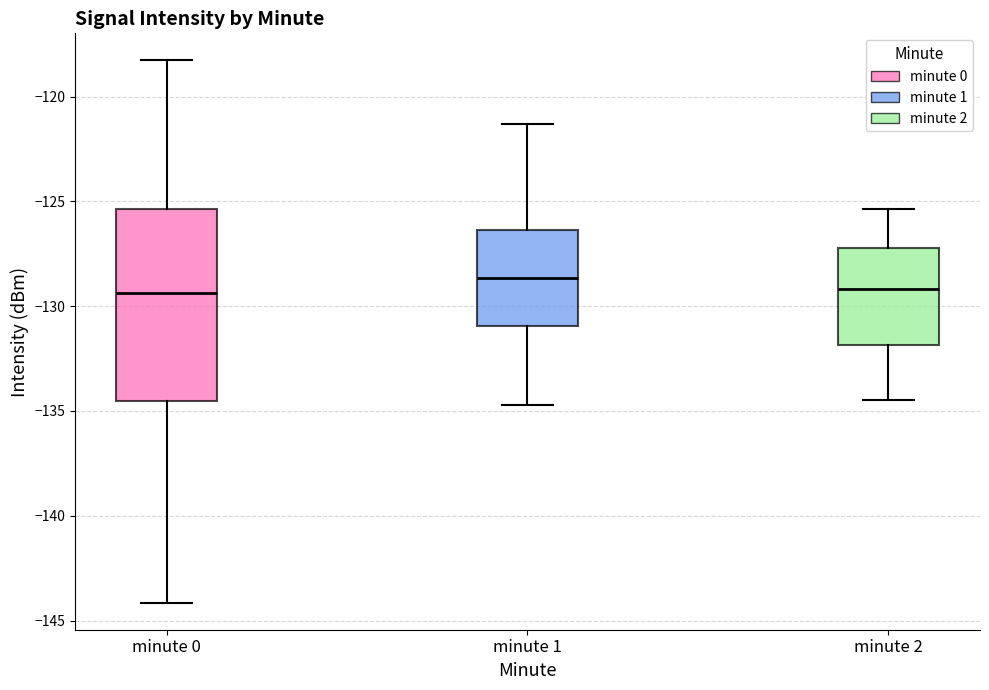

Reading left to right, read every box against the y-axis: the position of its median line, the range the box covers, and the ends of its whiskers. The values are not printed on the chart, so give them approximately, as read against the axis.

minute 0: median -129.5, box -134.5 to -125.5, whiskers -144.0 to -118.5
minute 1: median -128.5, box -131.0 to -126.5, whiskers -134.5 to -121.5
minute 2: median -129.0, box -132.0 to -127.0, whiskers -134.5 to -125.5